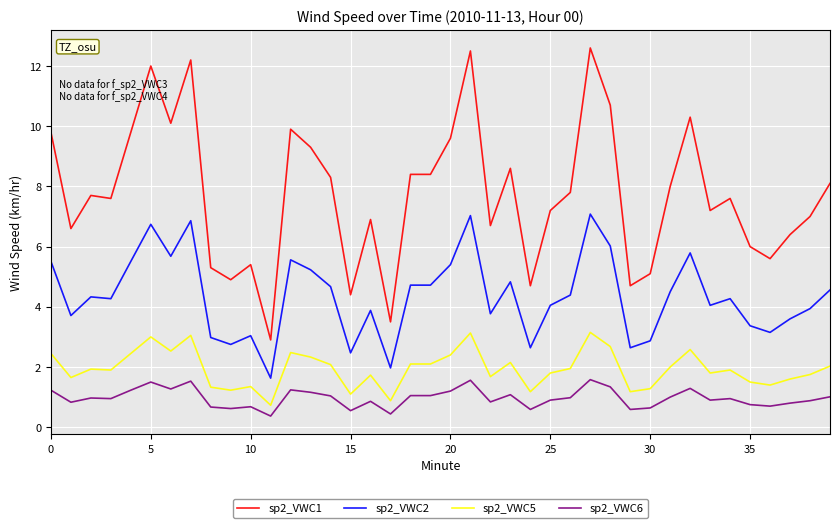

What is the average value of the sp2_VWC5 series?

1.9